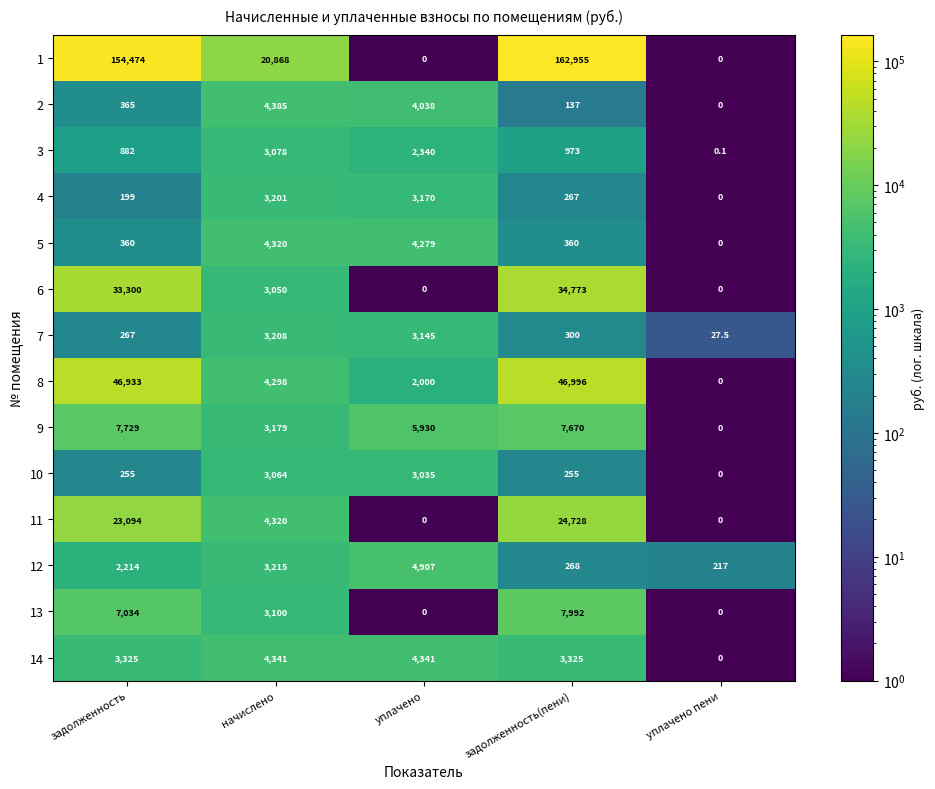

What is the smallest value displayed?

0.0